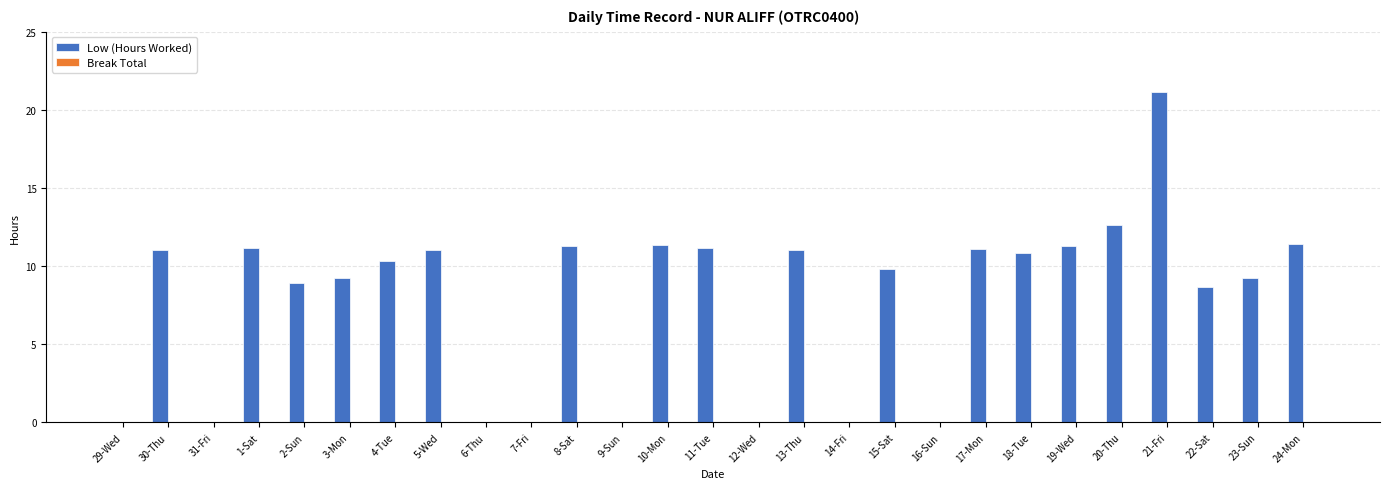

Count the number of categories in the chart.

27